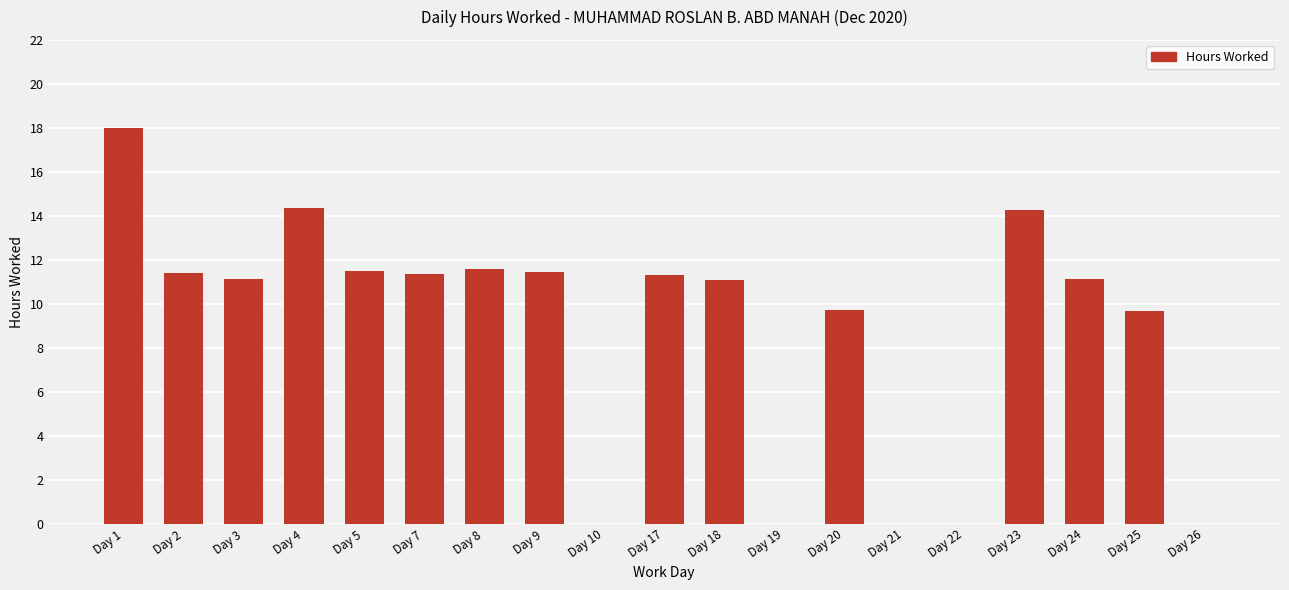

Which category has the highest value across all series?

Day 1